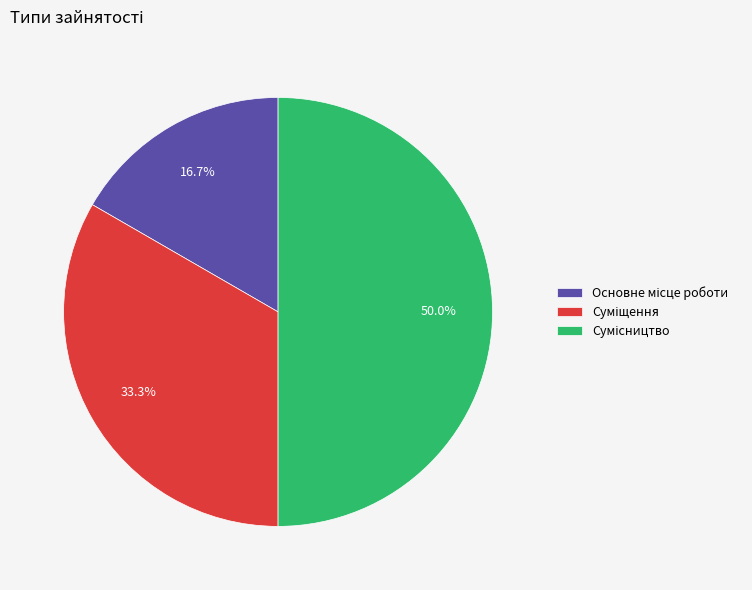

How many slices are in this pie chart?

3